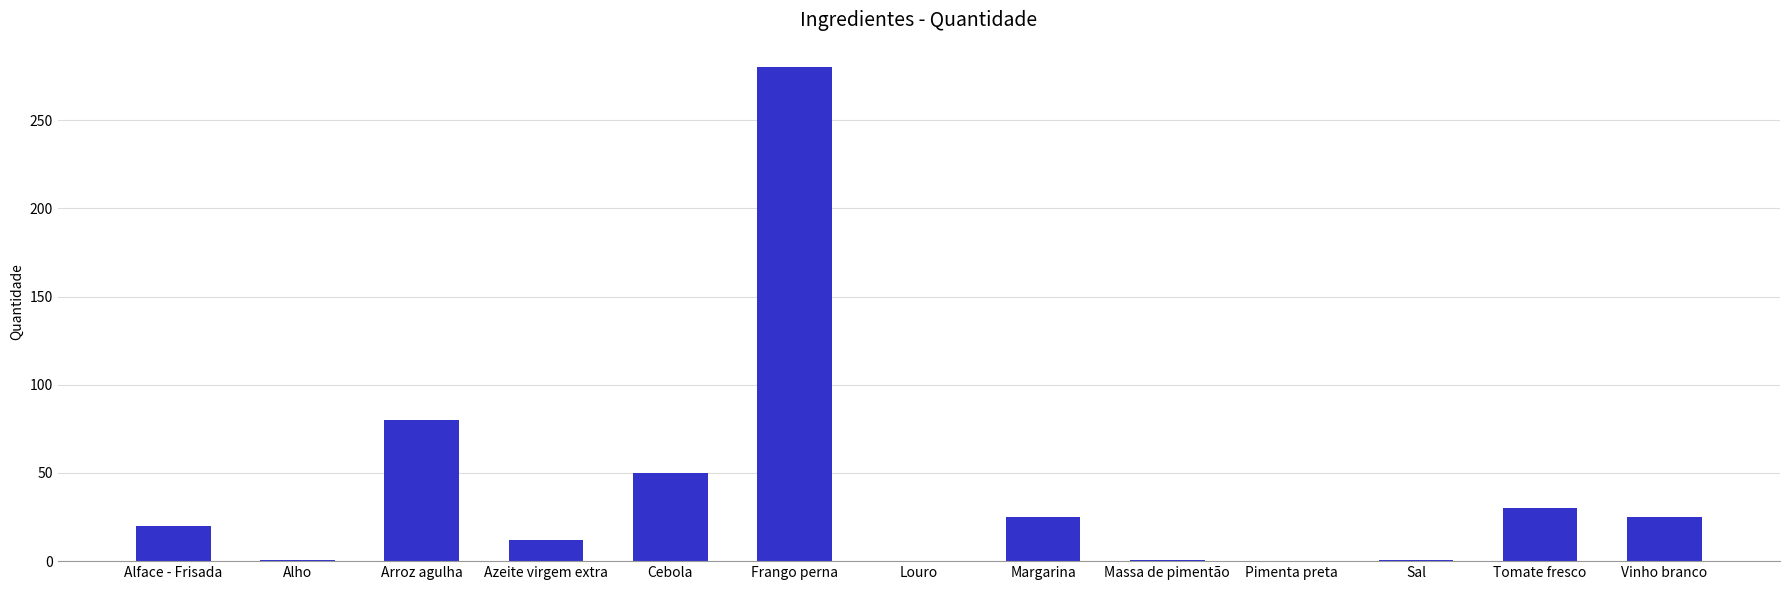

Are the bars horizontal?

No